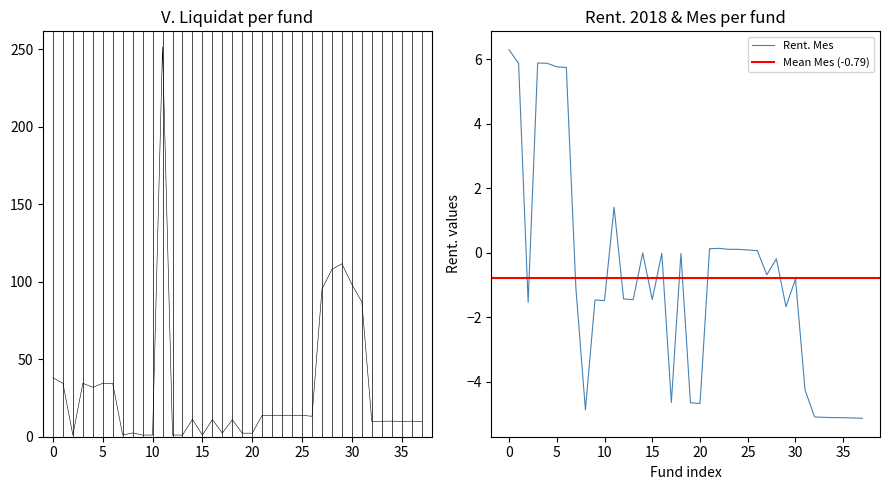

Rank the series by their average value, from highest to lowest.

V.Liquidat, Rent. Mes